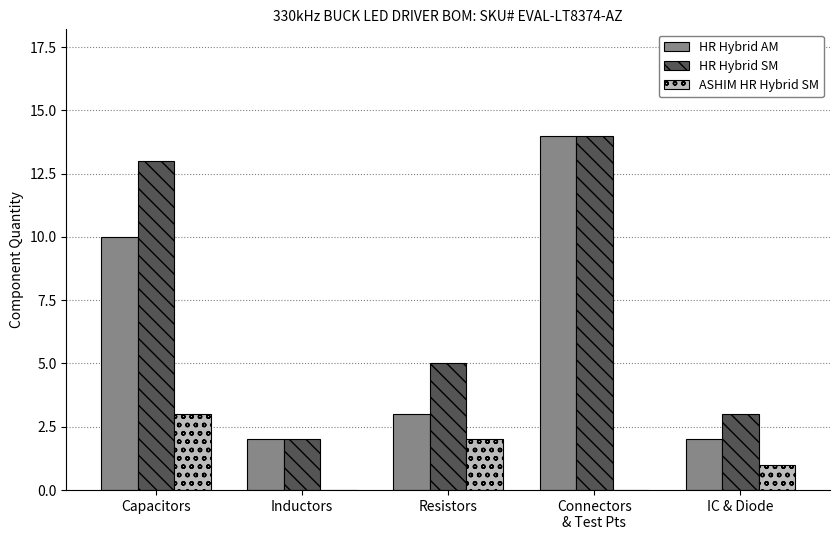

Reading left to right, list all the values displayed in this chart.

HR Hybrid AM: 10	2	3	14	2
HR Hybrid SM: 13	2	5	14	3
ASHIM HR Hybrid SM: 3	0	2	0	1